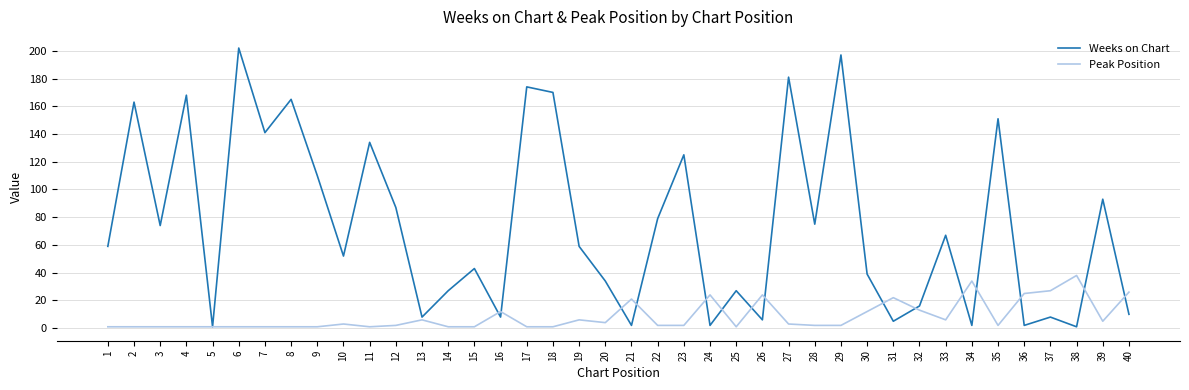

Does the chart display data point markers on the line(s)?

No